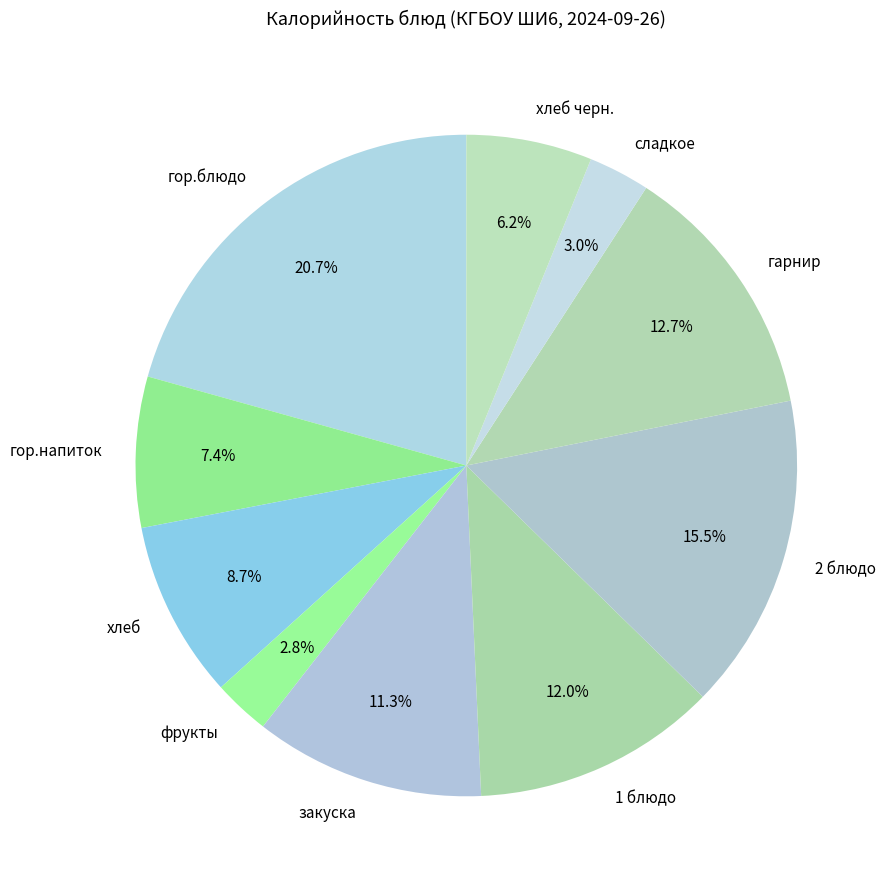

Which slice is the largest?

гор.блюдо